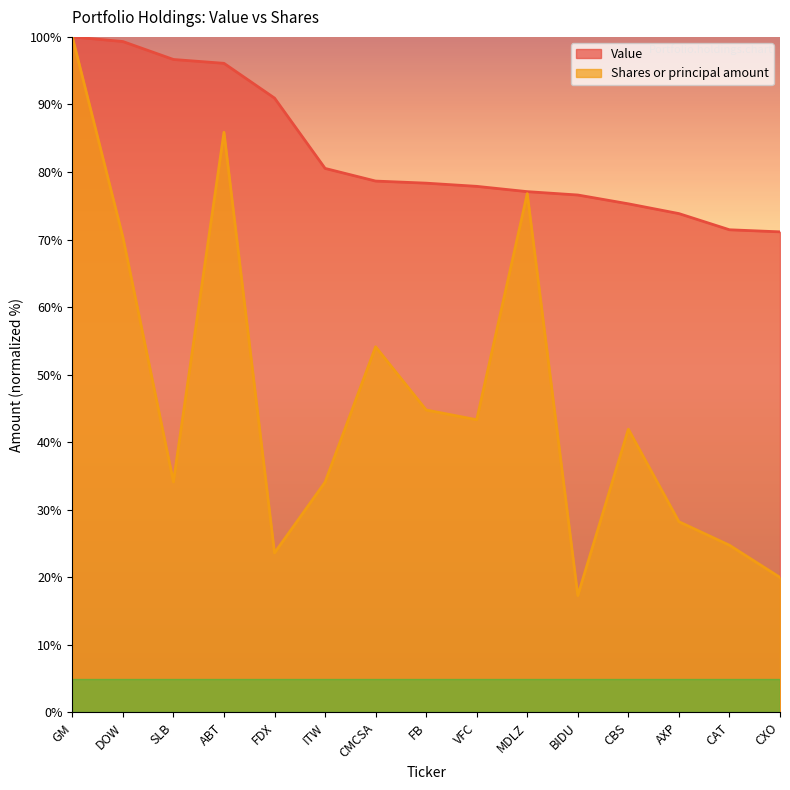

Which series has the largest total across all categories?

Value